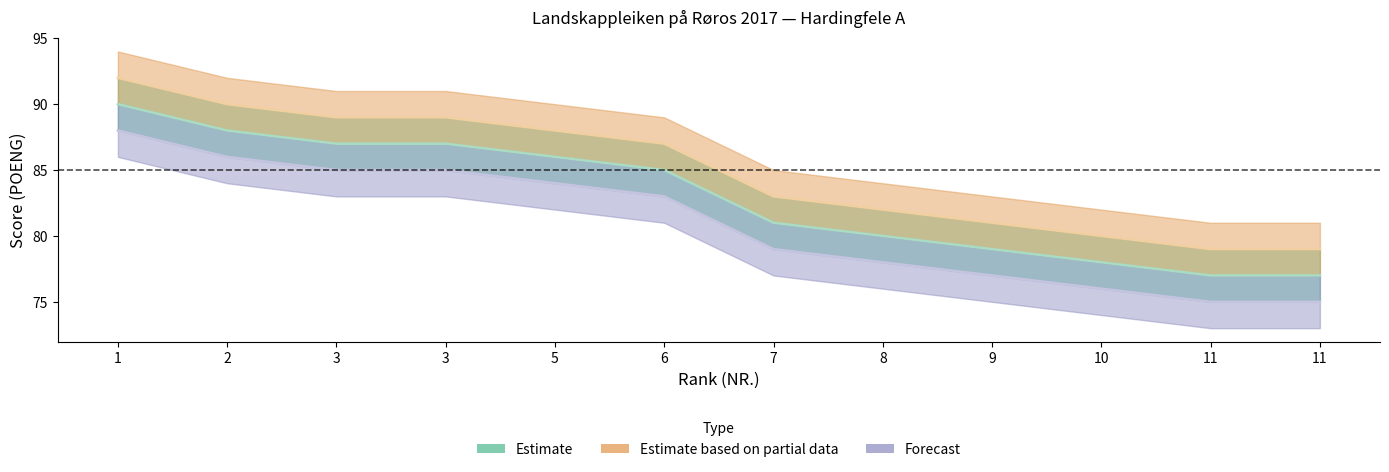

What is the average value of the Forecast series?

81